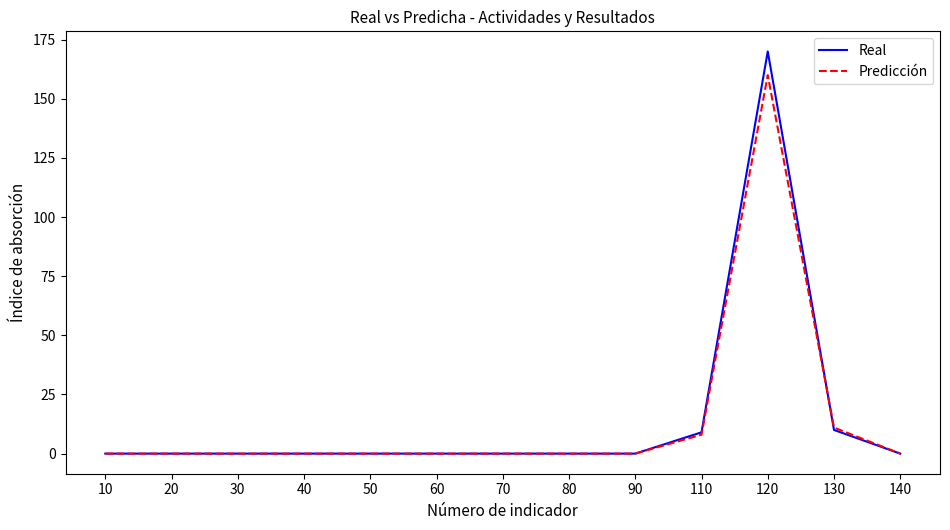

What is the difference between the Real values at 130 and 110?

1